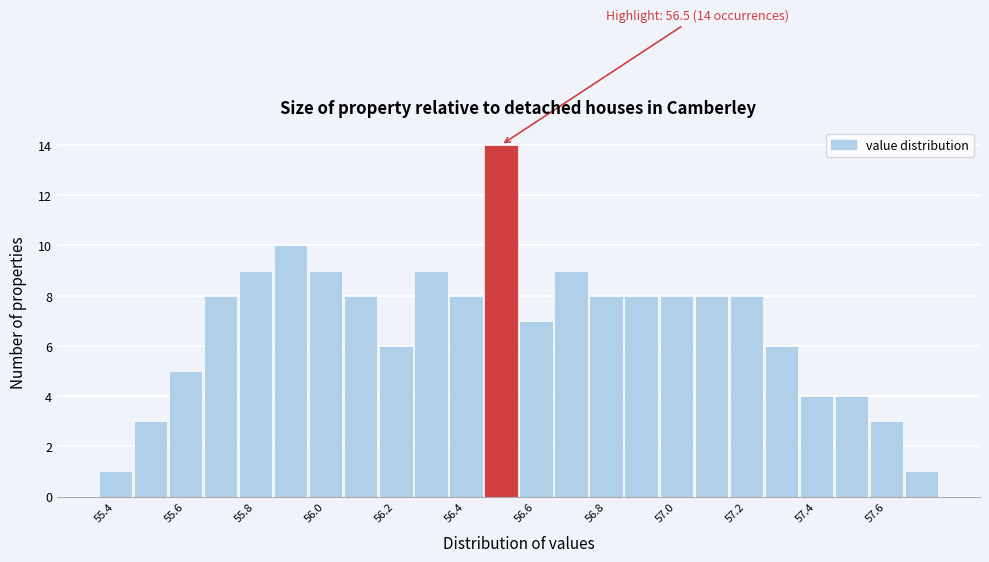

Which range on the x-axis has the tallest bar?

56.45 to 56.55